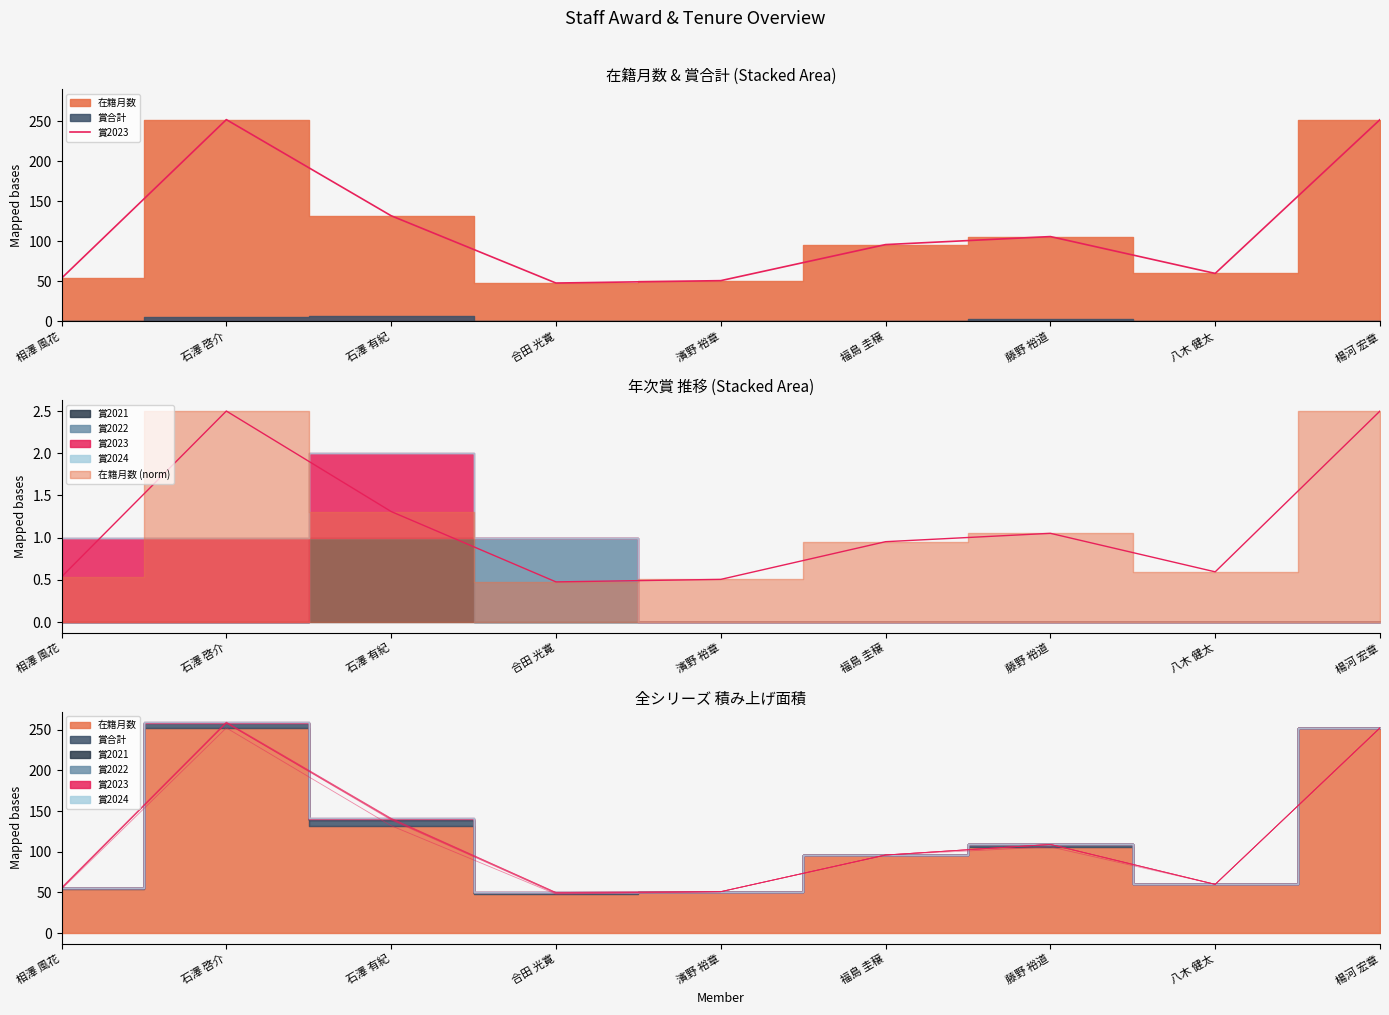

Reading left to right, extract all data points from this chart.

54	252	132	48	51	96	106	60	252